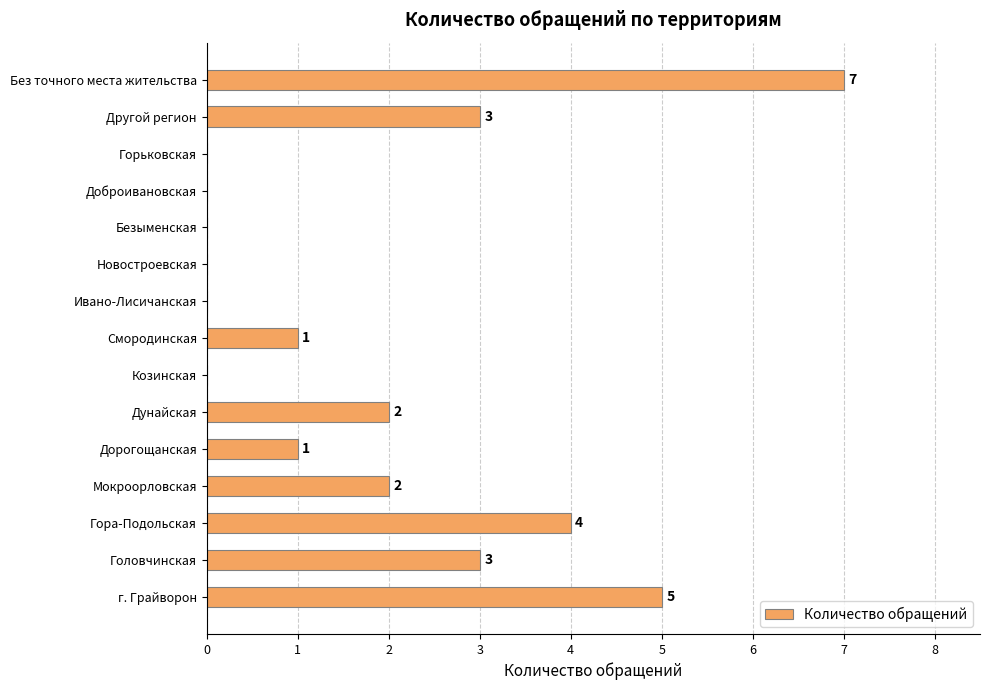

The chart shows a value of 3 at Другой регион. True or false?

True